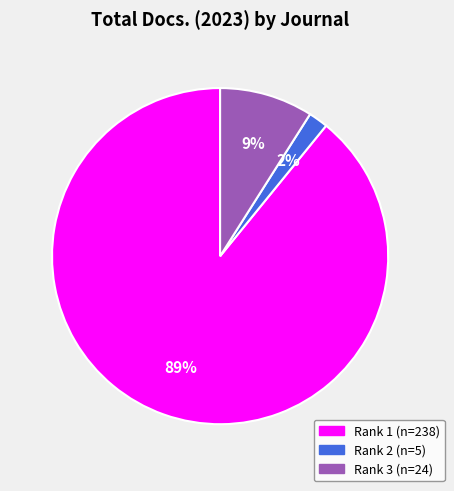

Does any single category account for the majority?

Yes